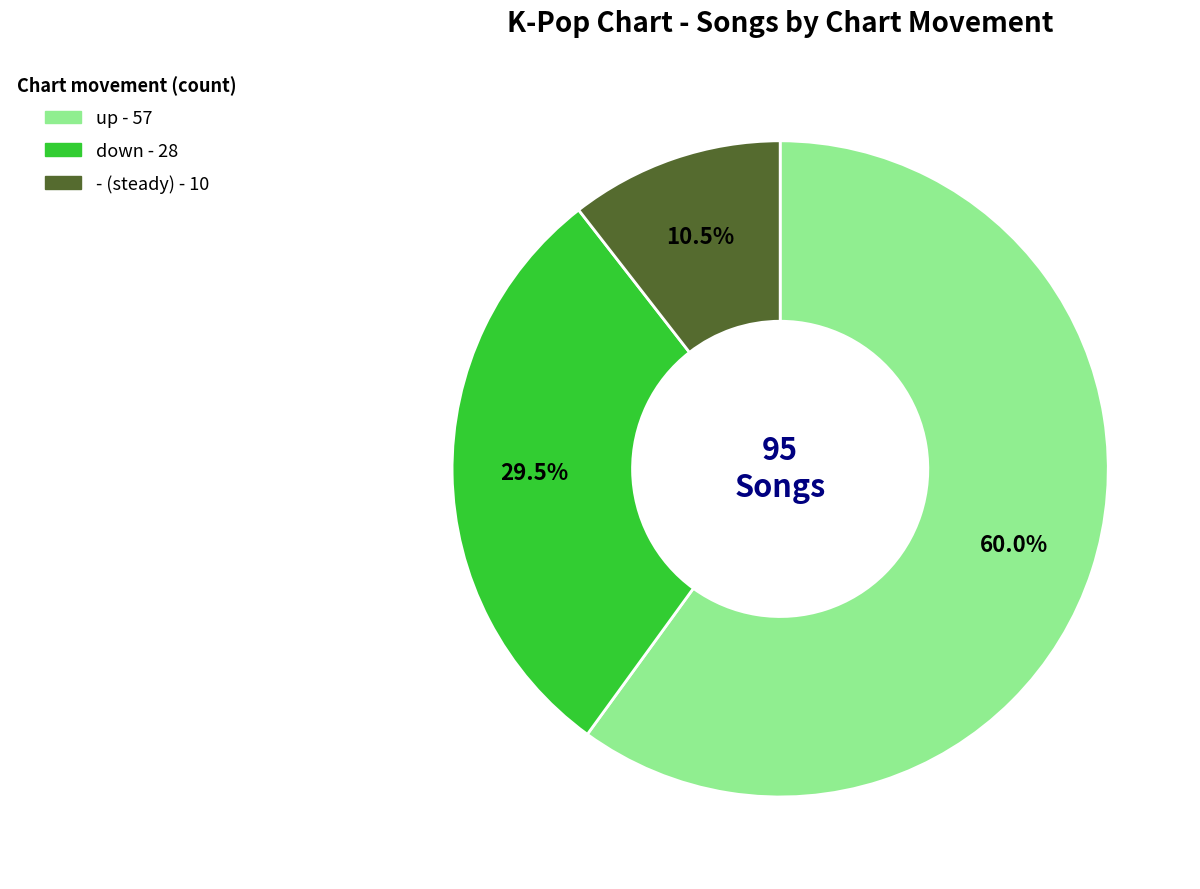

How many segments does this pie chart have?

3